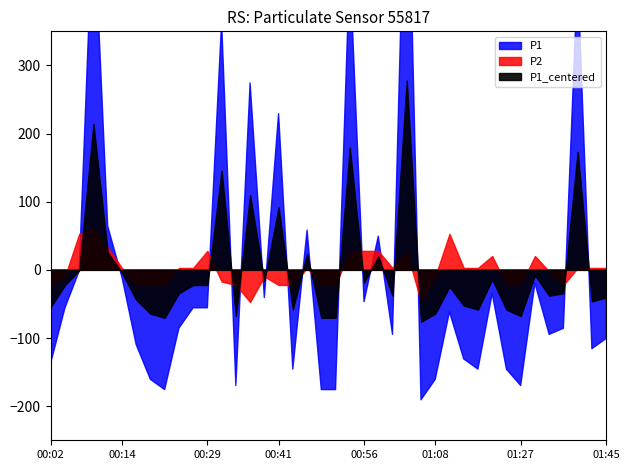

What is the total value across all series at 00:48?

0.6